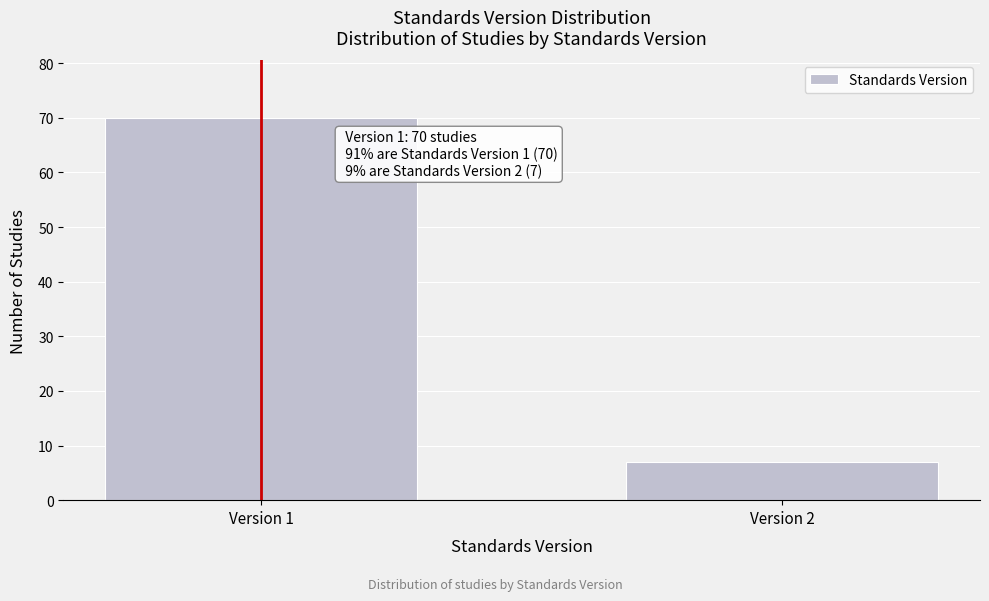

Reading left to right, list all the values displayed in this chart.

Version 1=70	Version 2=7